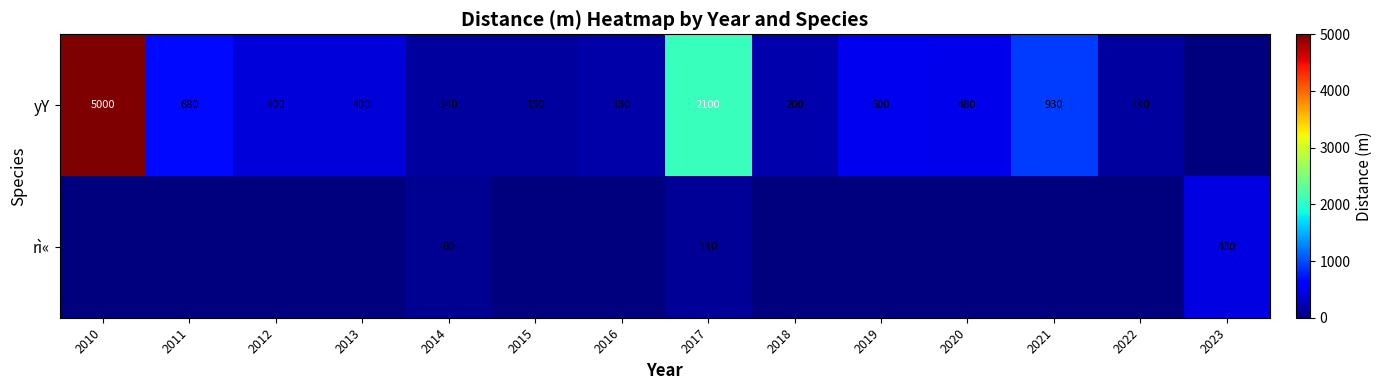

What is the sum of the rì« values at 2023 and 2014?

510